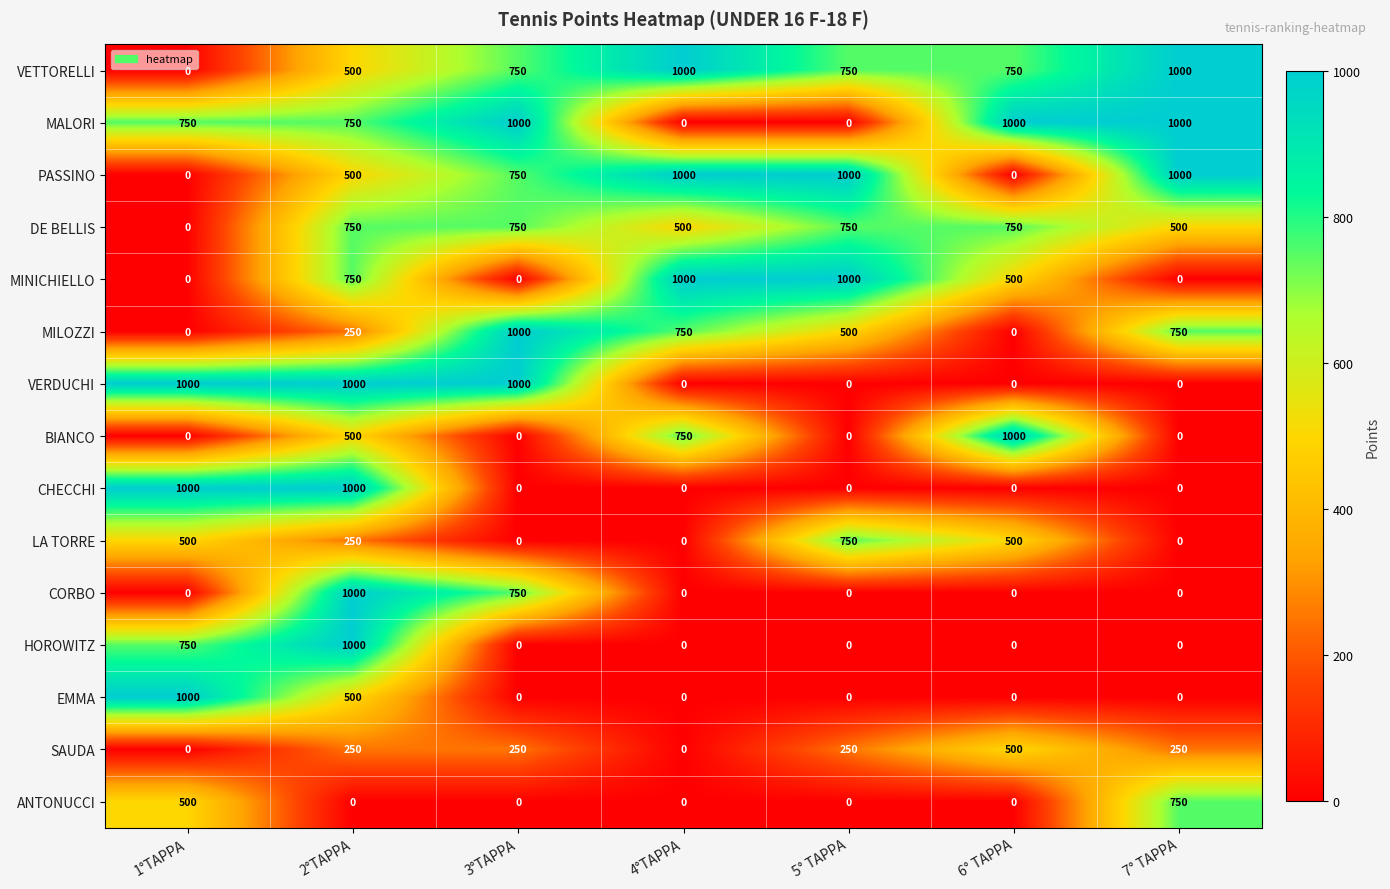

Count the number of categories in the chart.

7